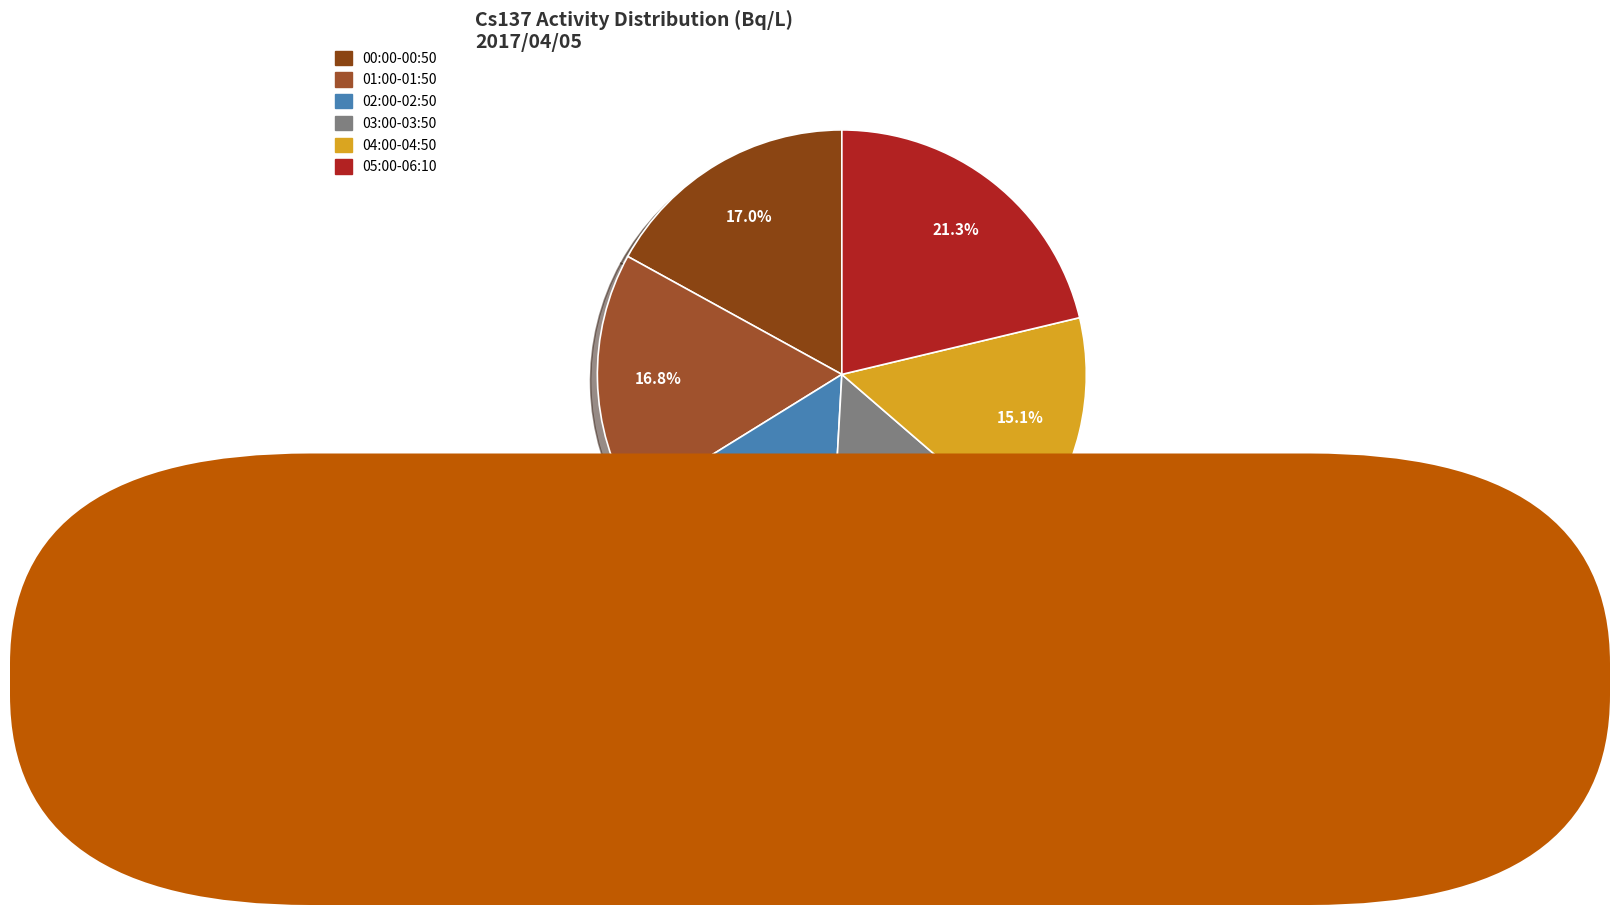

Does any single category account for the majority?

No